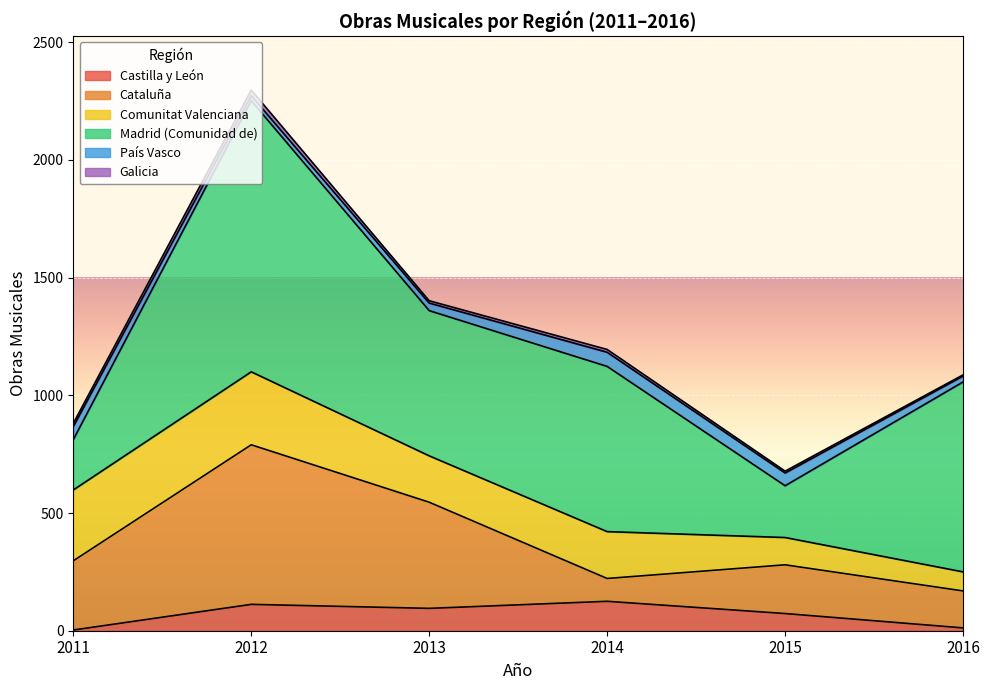

What is the difference between the maximum and minimum values in the Cataluña series?

581